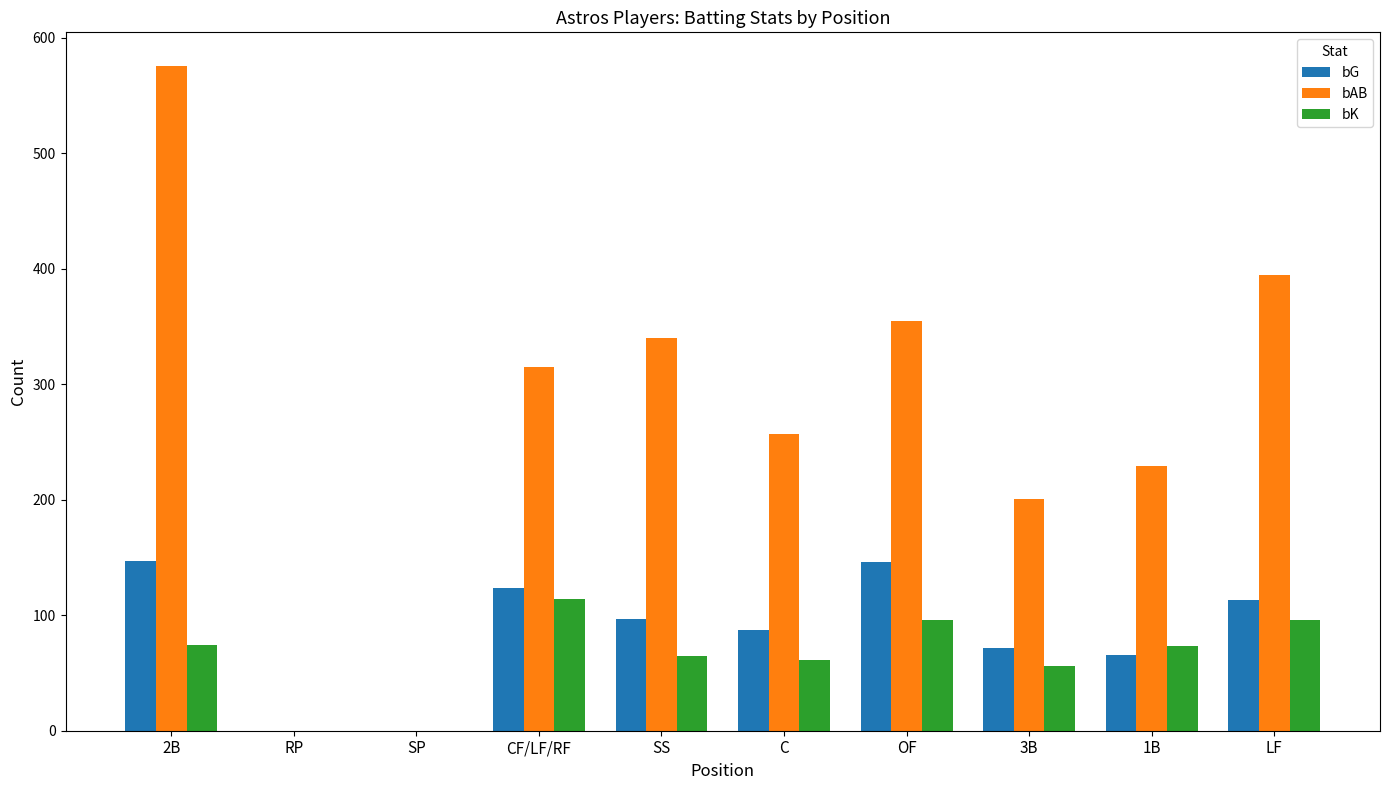

What is the total value across all series at 1B?

368